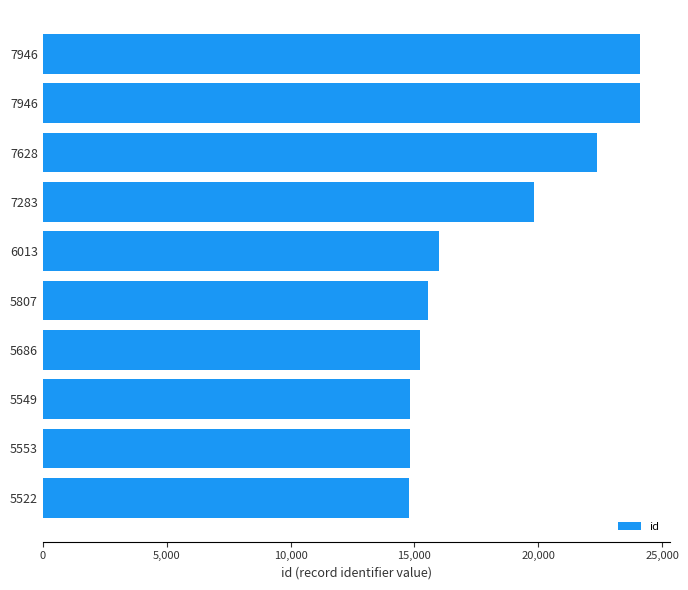

How many values are below 15990?

5